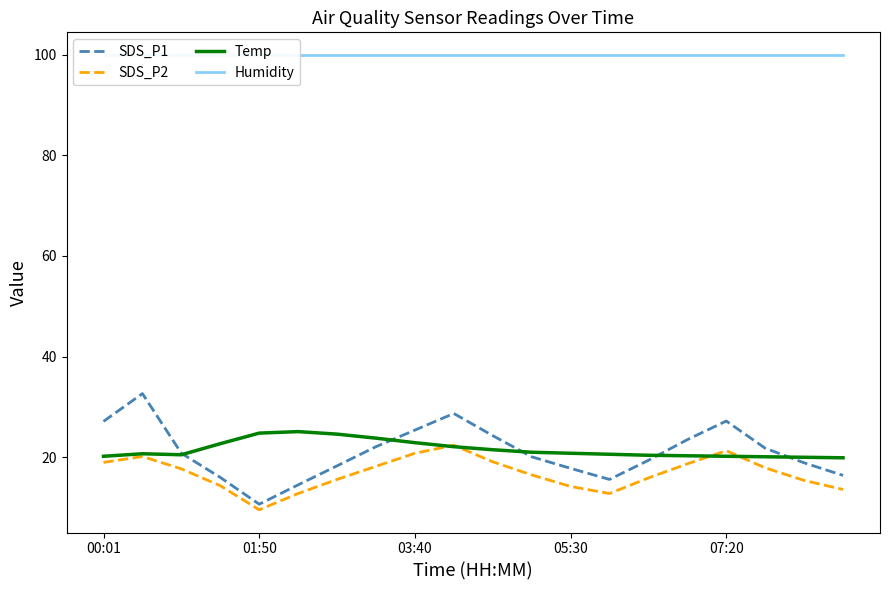

How many values in the SDS_P2 series are below 17?

10